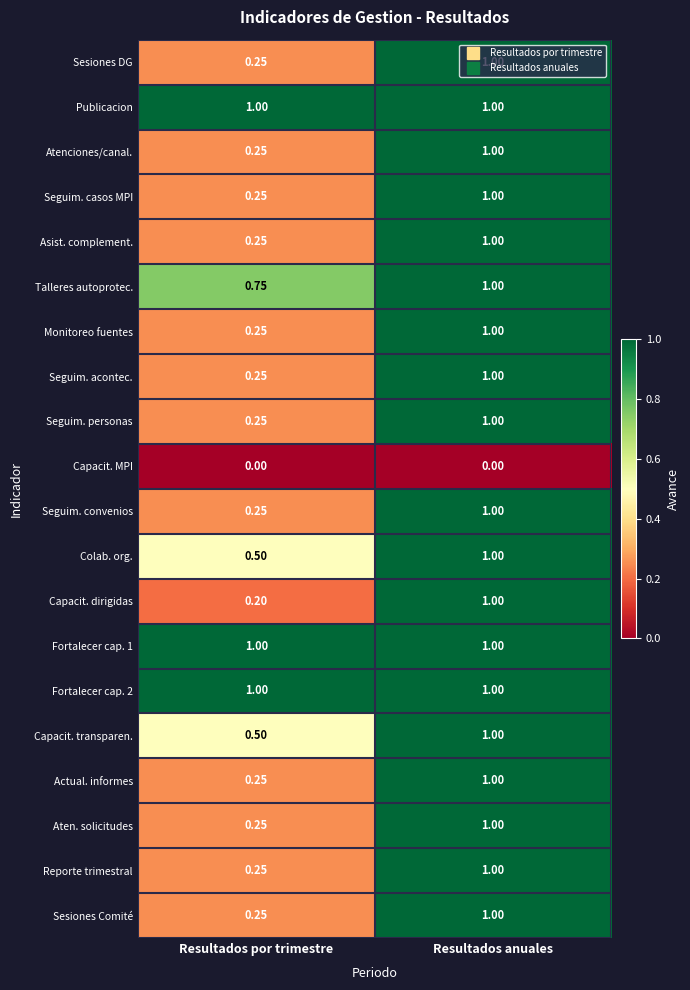

What is the greatest value displayed?

1.0